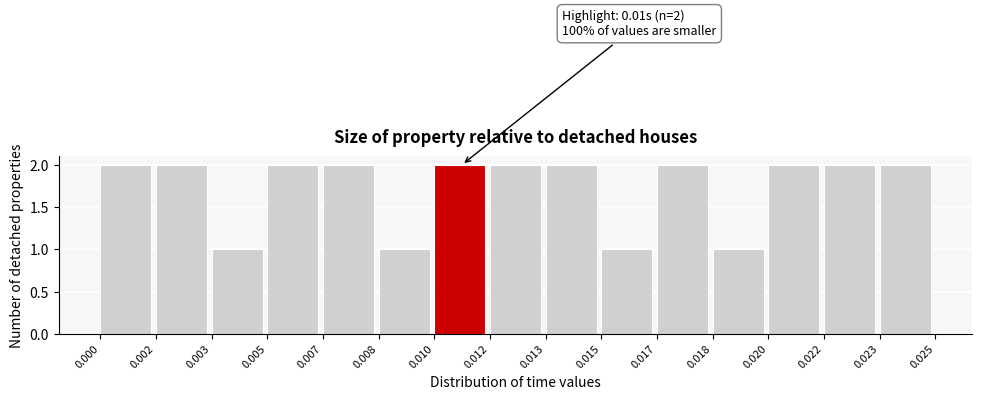

Reading left to right, transcribe all the data shown in this chart.

2	2	1	2	2	1	2	2	2	1	2	1	2	2	2